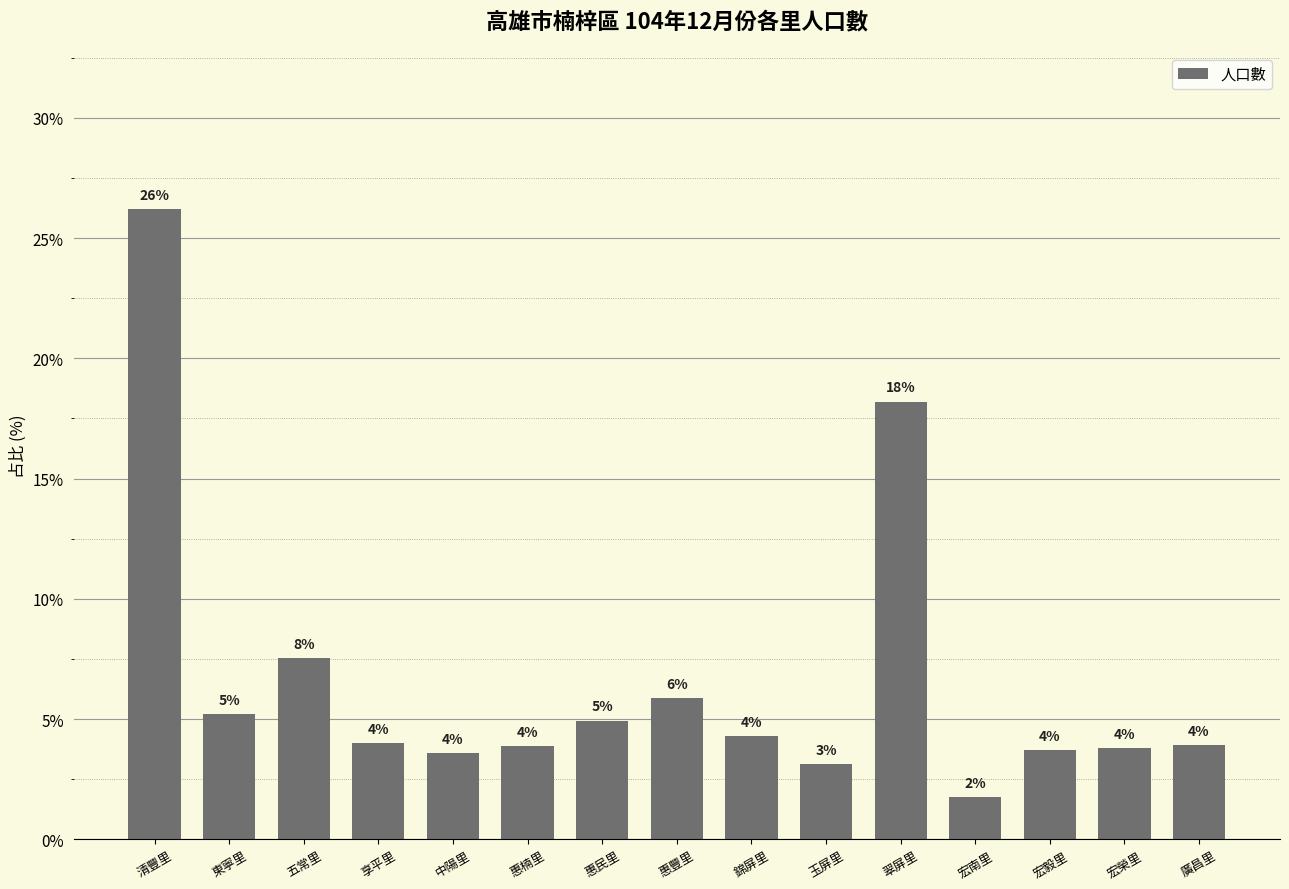

List the labels in order of value, largest first.

清豐里, 翠屏里, 五常里, 惠豐里, 東寧里, 惠民里, 錦屏里, 享平里, 廣昌里, 惠楠里, 宏榮里, 宏毅里, 中陽里, 玉屏里, 宏南里